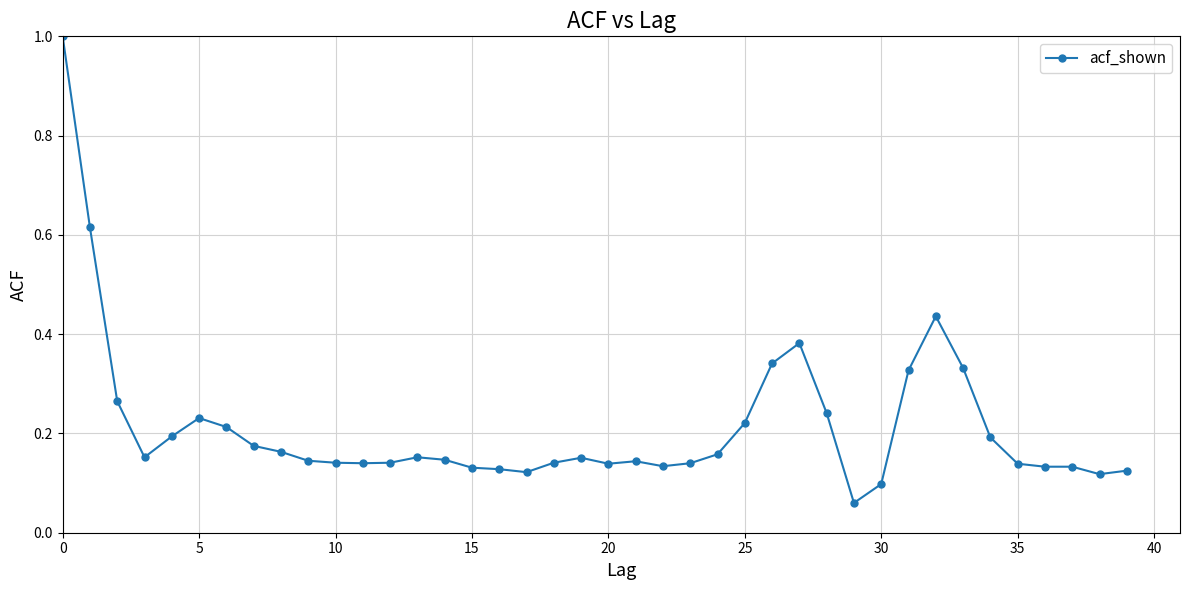

What is the greatest value displayed?

1.0